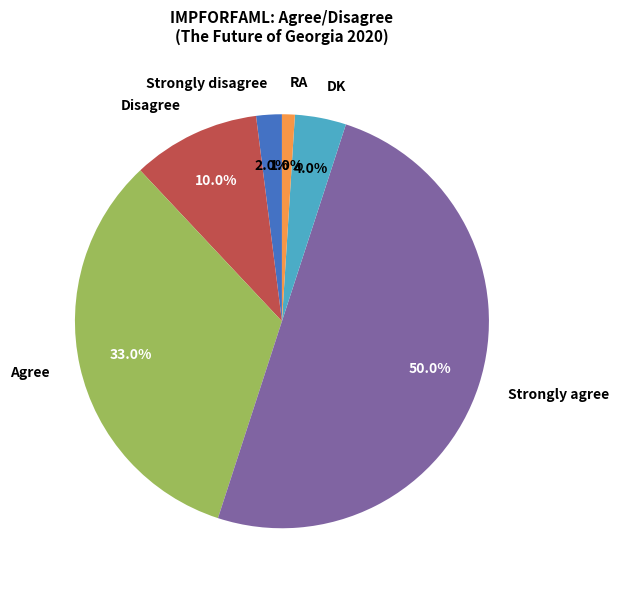

Is Agree the majority of the pie?

No